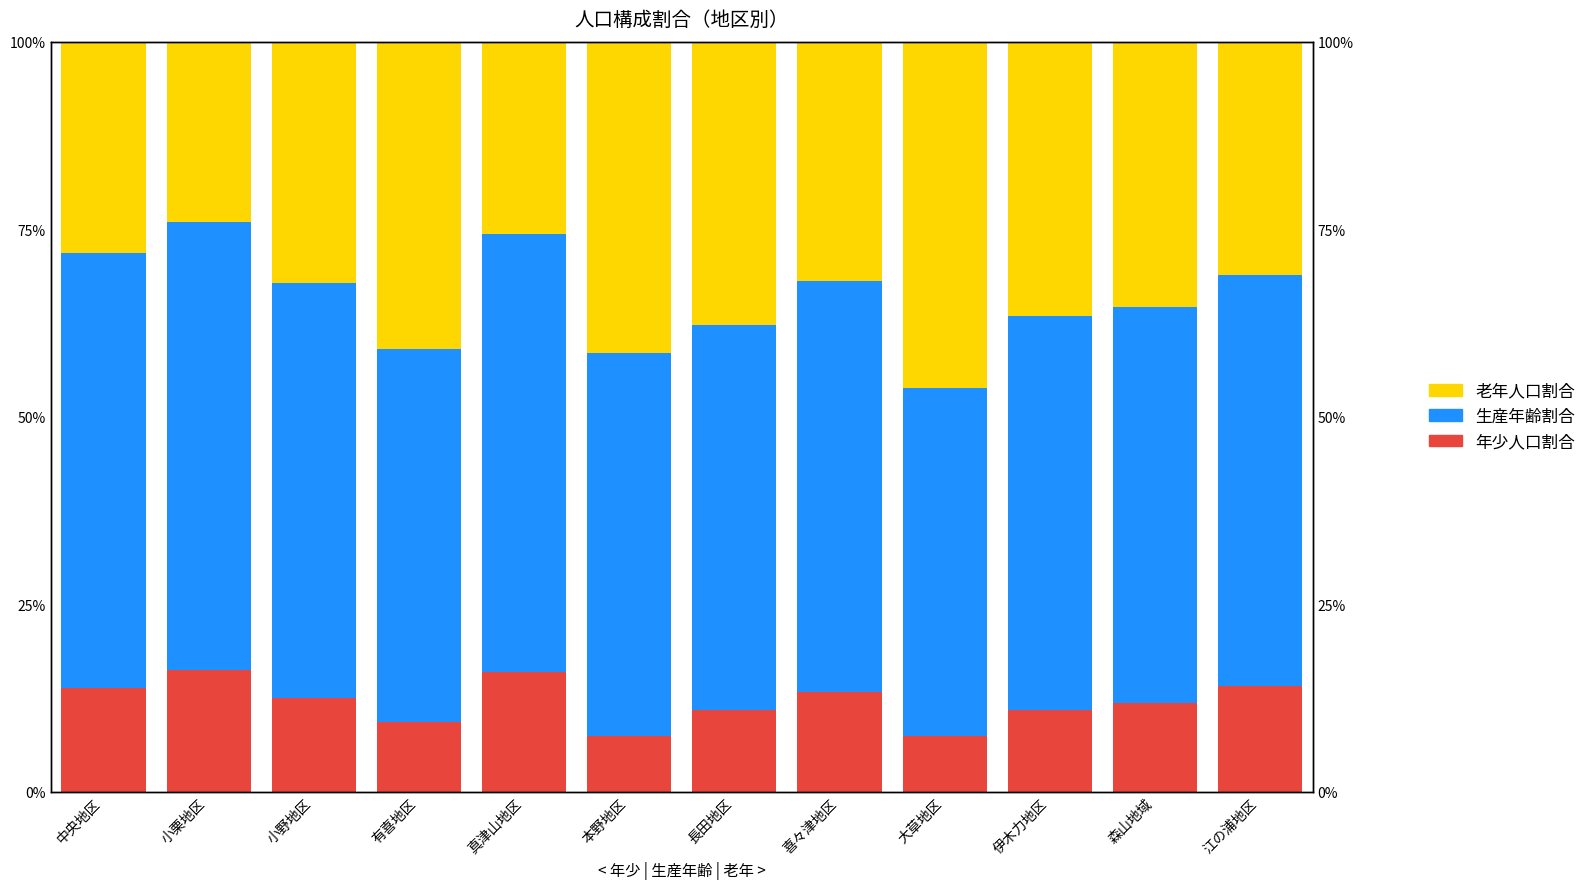

Rank the series by their maximum value, from highest to lowest.

生産年齢割合, 老年人口割合, 年少人口割合